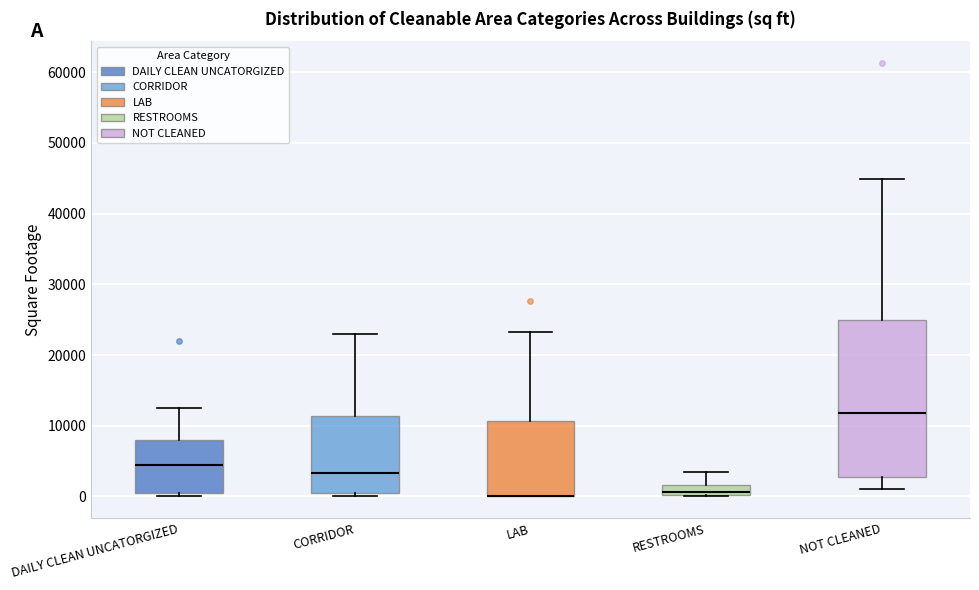

Where is the lower edge of the box for LAB on the y-axis? The values are not printed on the chart, so give them approximately, as read against the axis.

0